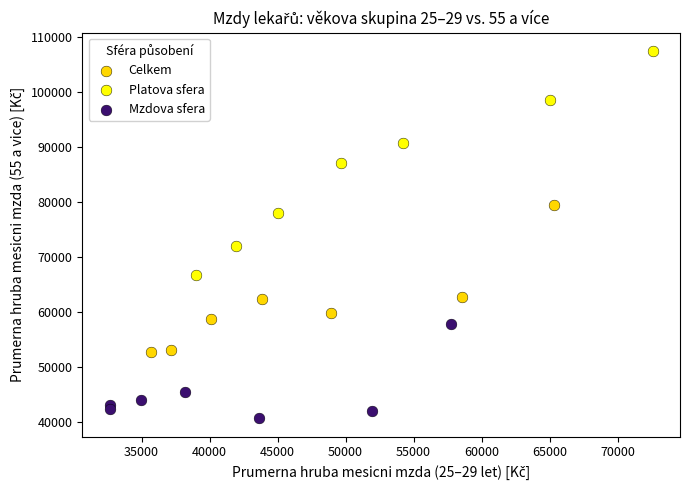

What are all the series names shown in the legend?

Celkem, Platova sfera, Mzdova sfera